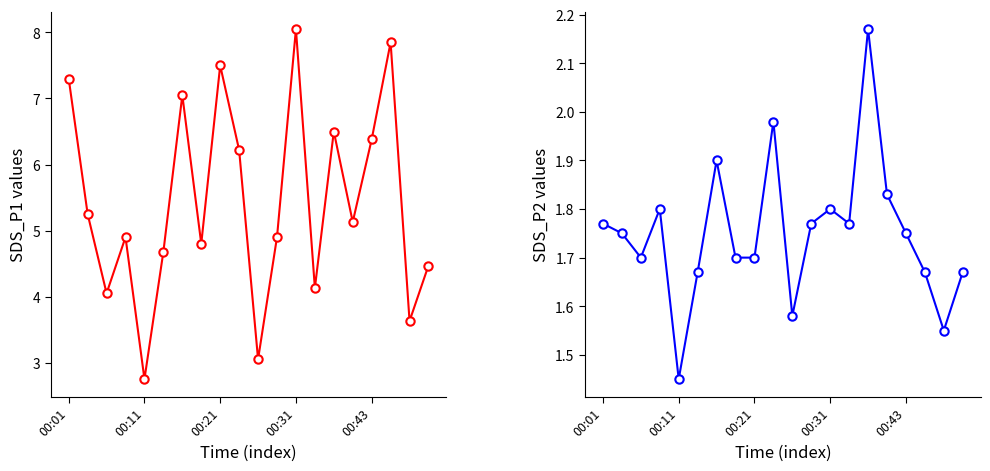

List the series in order of their overall mean, lowest first.

SDS_P2, SDS_P1